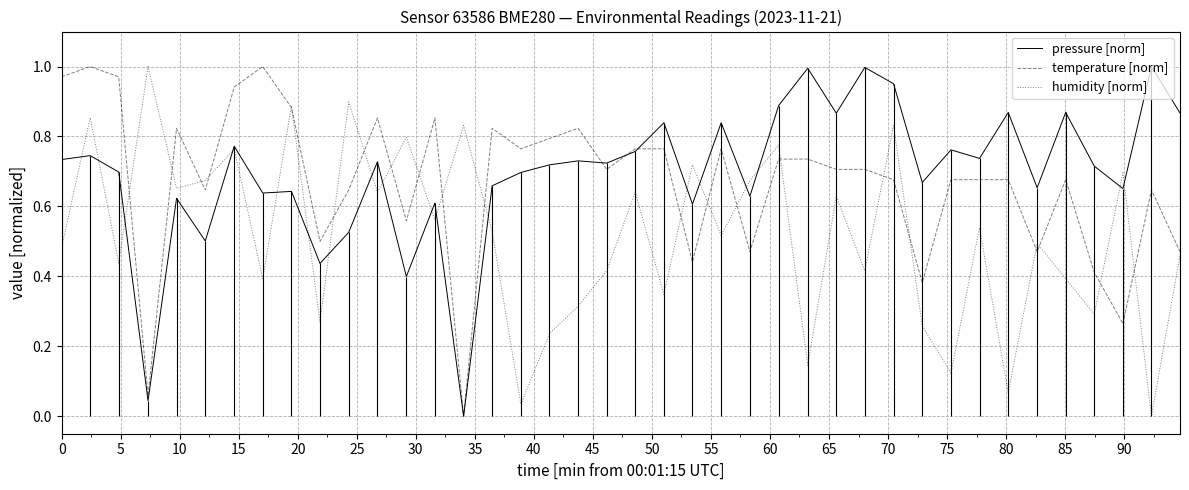

What are all the series names shown in the legend?

pressure [norm], temperature [norm], humidity [norm]